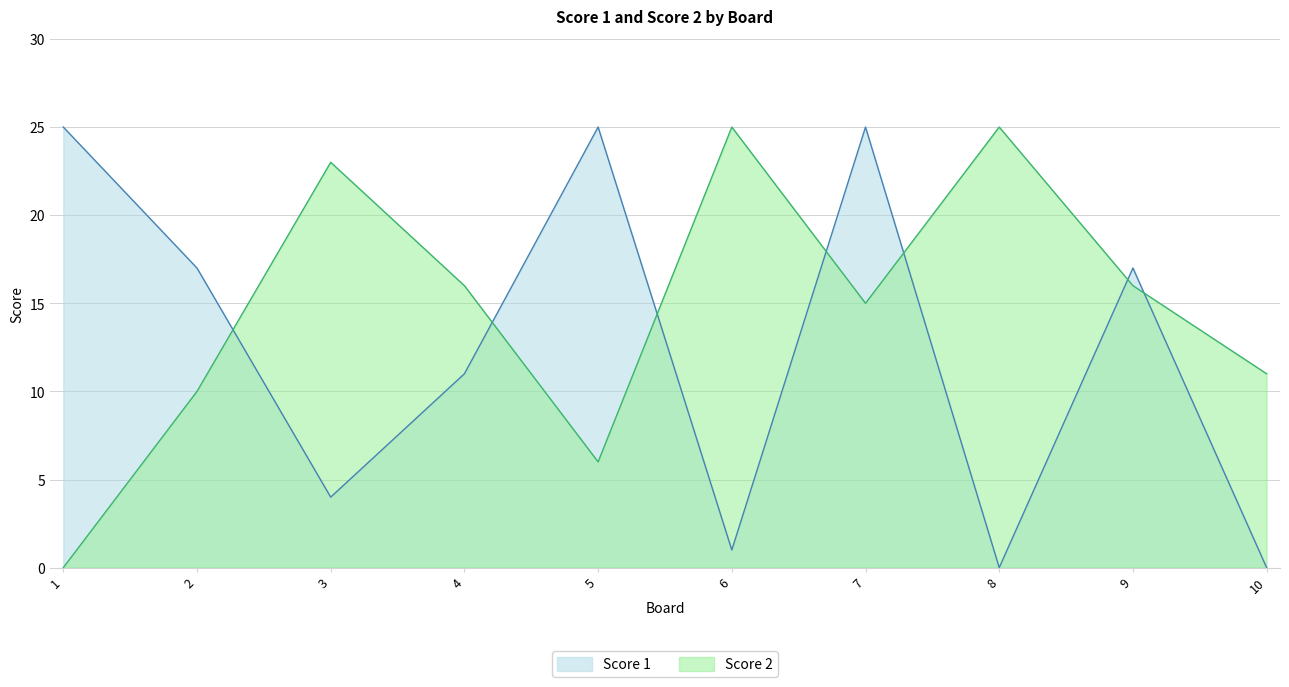

Where does the Score 1 series first go above 17?

1